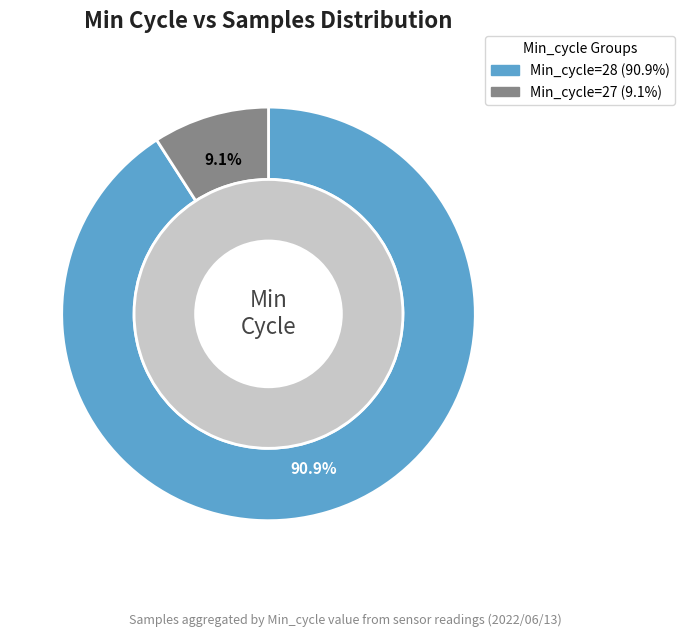

Is it true that 28 is 1% of the pie?

False